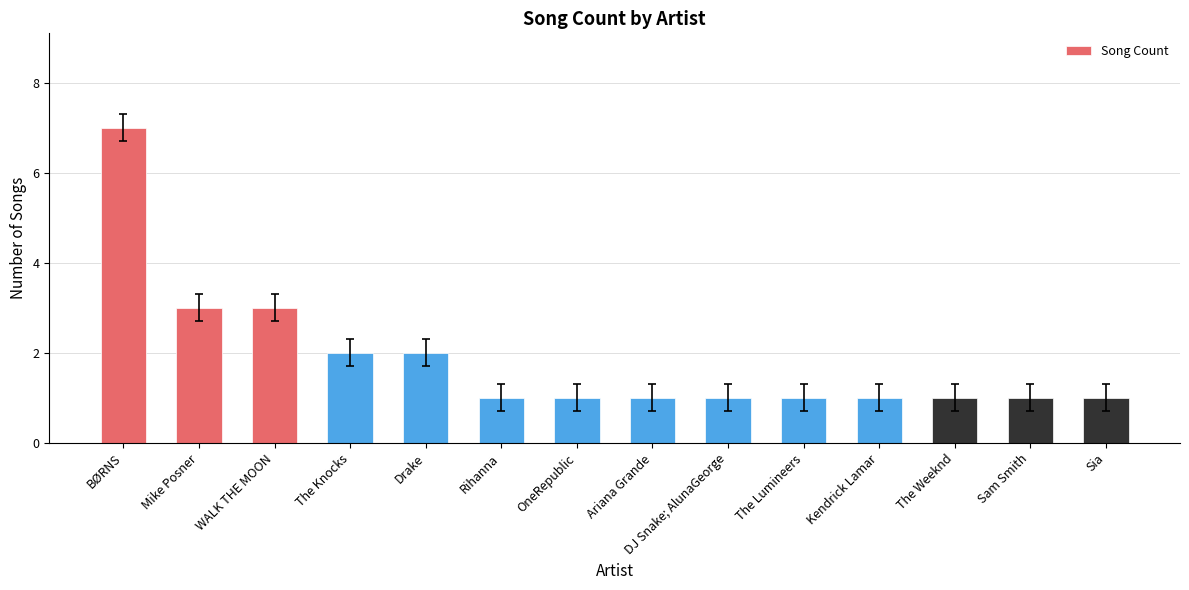

Reading left to right, transcribe all the data shown in this chart.

7	3	3	2	2	1	1	1	1	1	1	1	1	1